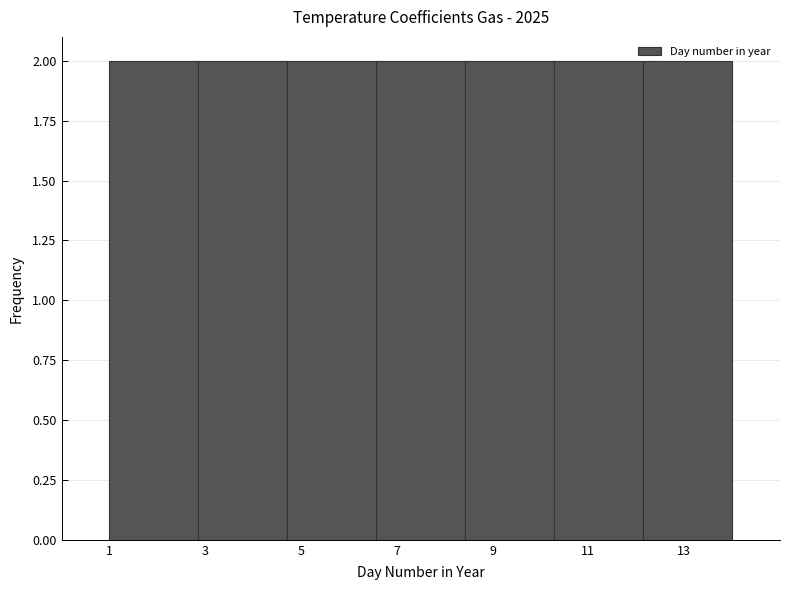

Reading left to right, transcribe this chart: for each bar, give the range it covers on the x-axis and its height. Neither the bar edges nor the heights are printed on the chart, so give them approximately, as read against the axes.

1.0 to 2.8: 2
2.8 to 4.8: 2
4.8 to 6.6: 2
6.6 to 8.4: 2
8.4 to 10.2: 2
10.2 to 12.2: 2
12.2 to 14.0: 2